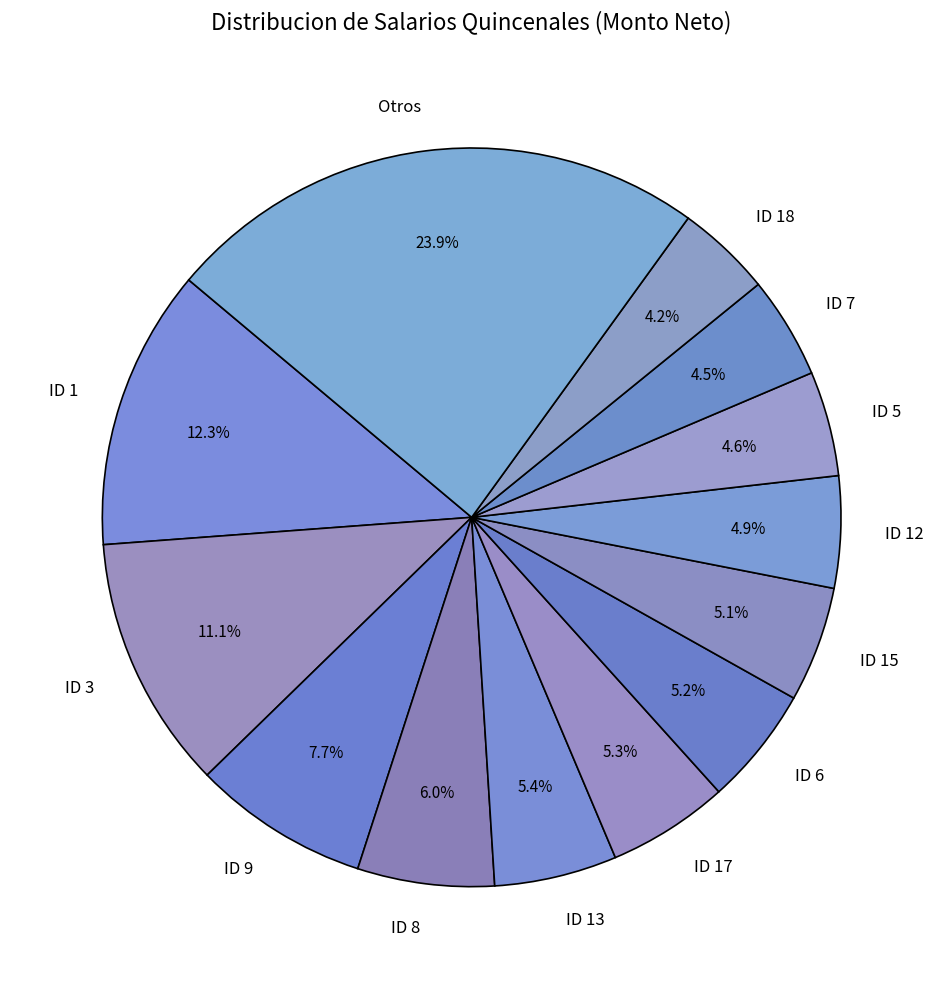

Is the sum of ID 17 and ID 12 greater than half?

No